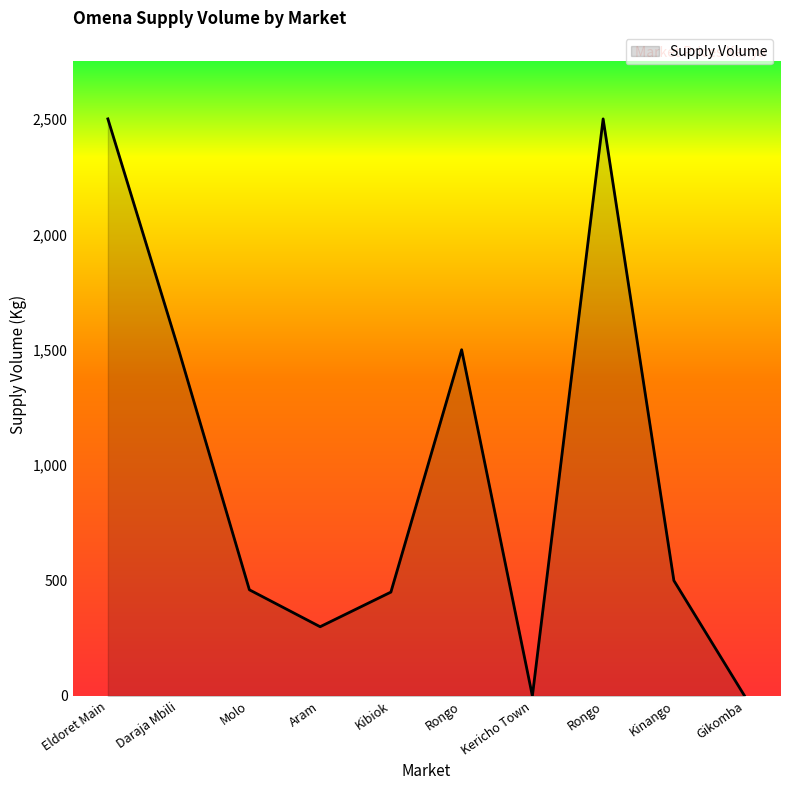

Where does the data first go above 500?

Eldoret Main